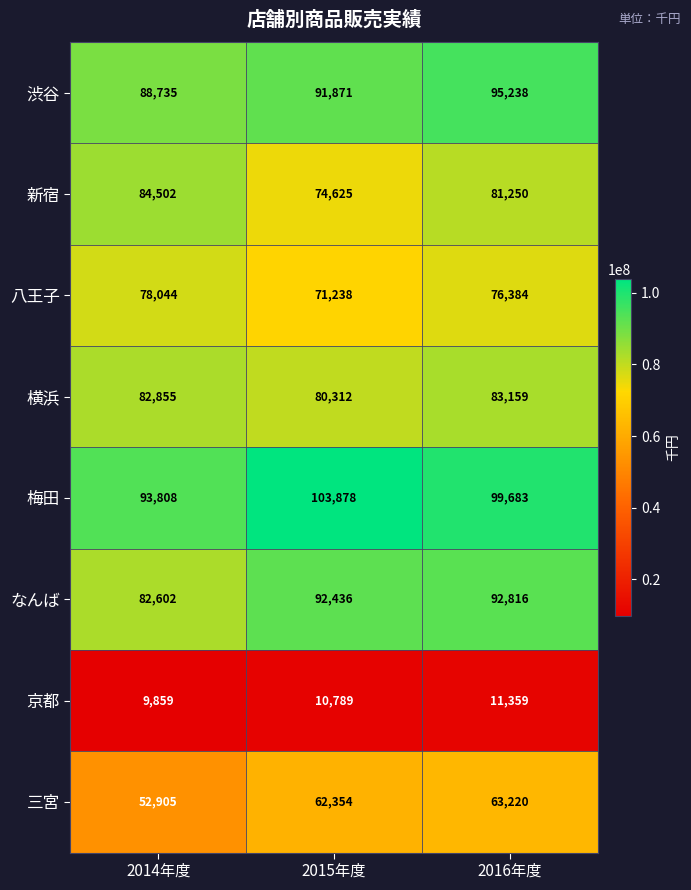

How many series are shown in this chart?

8